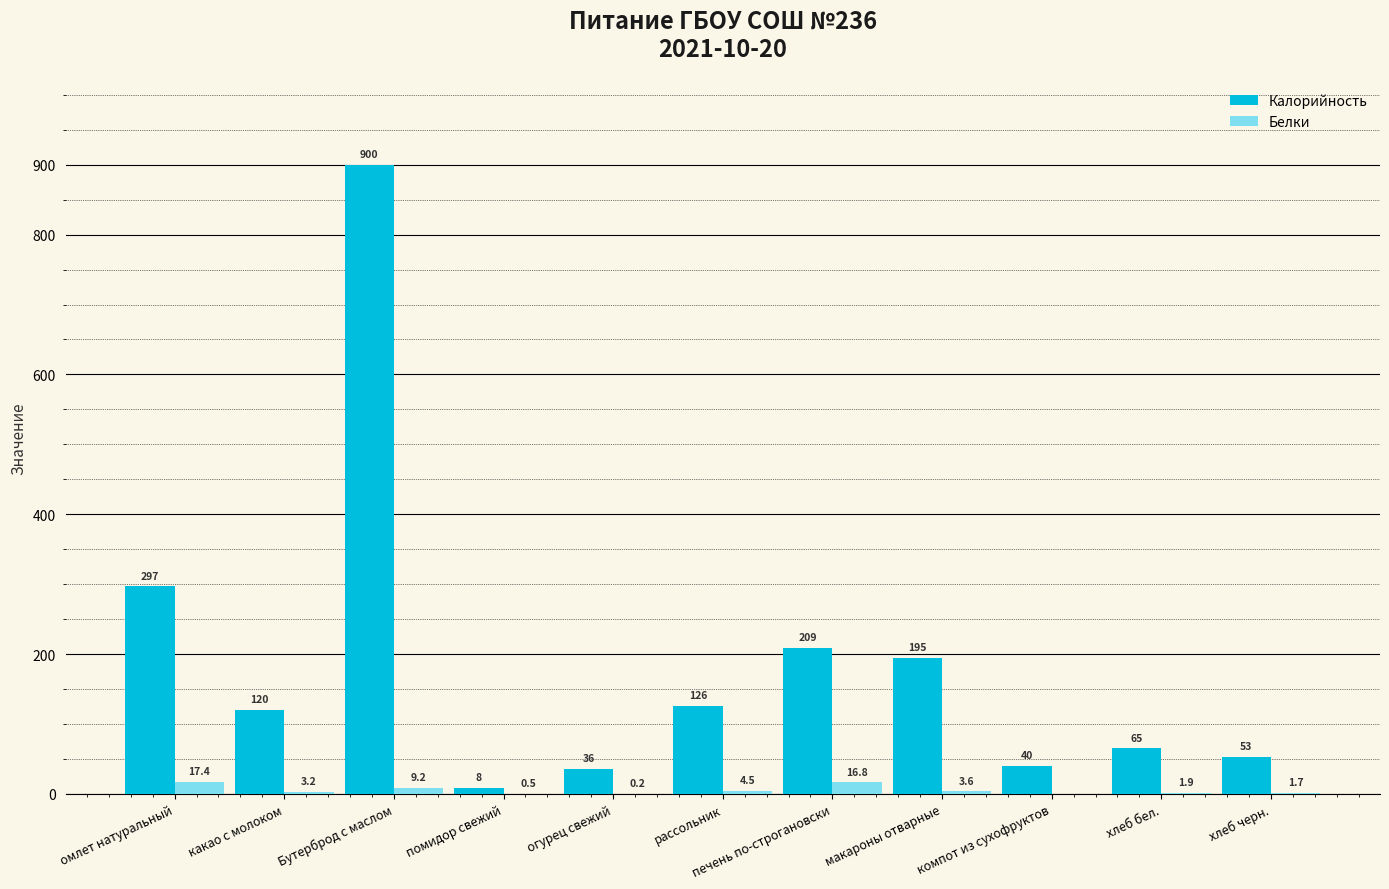

The Калорийность series shows 208.7 at печень по-строгановски. True or false?

True